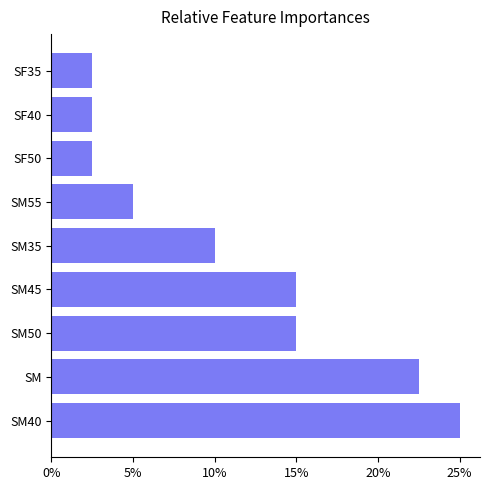

How many bars are there in total?

9